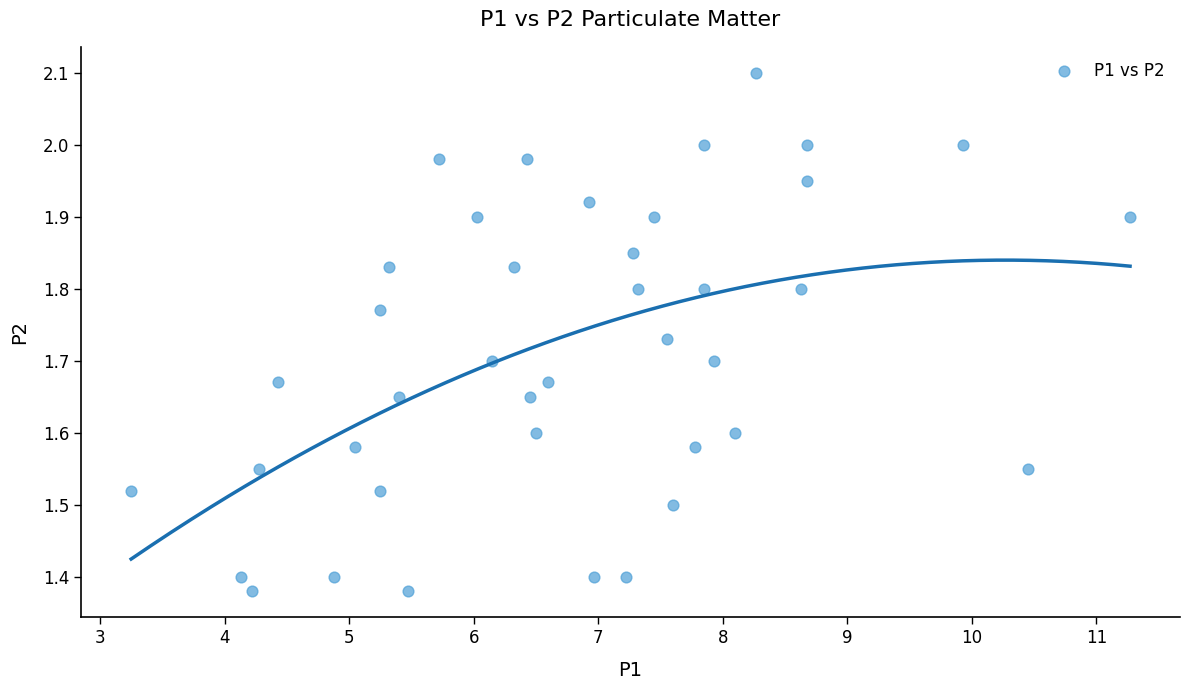

What is the range of Y values (max minus min)?

0.7